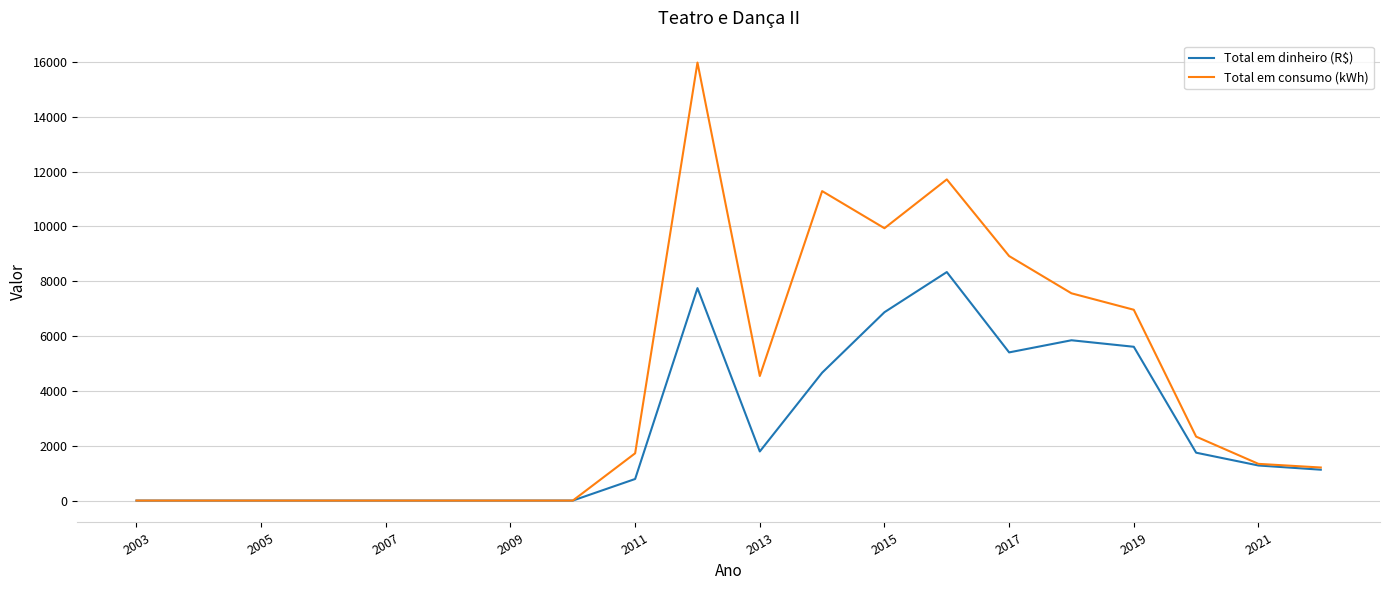

Count the number of data series in this chart.

2